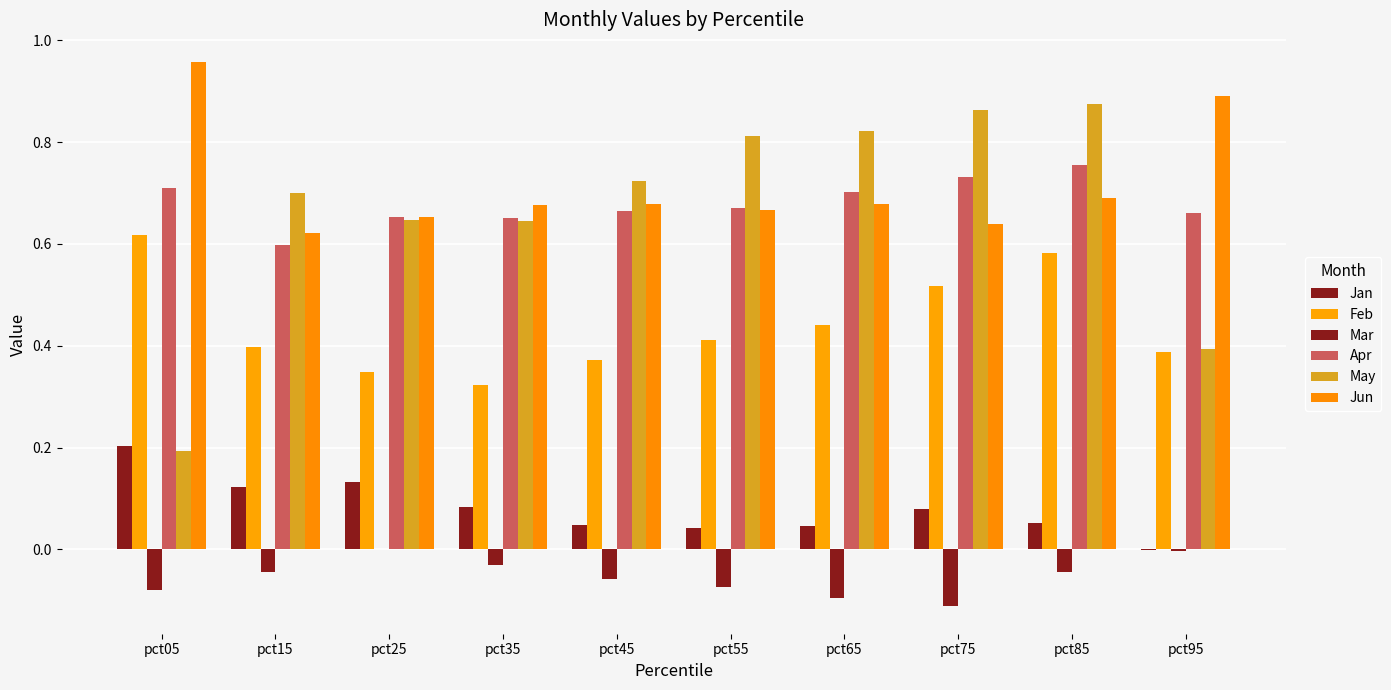

How many groups of bars are there?

10